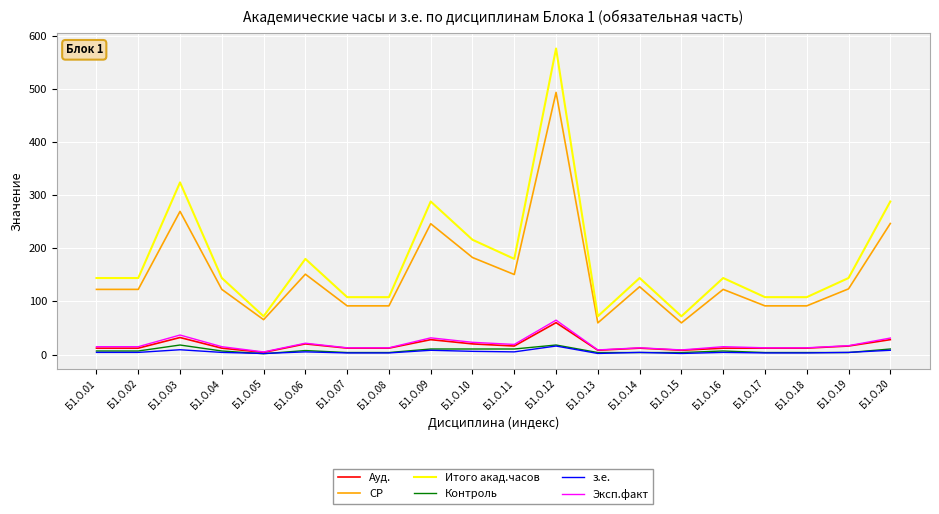

The value of Ауд. at Б1.О.03 is 32.0. True or false?

True